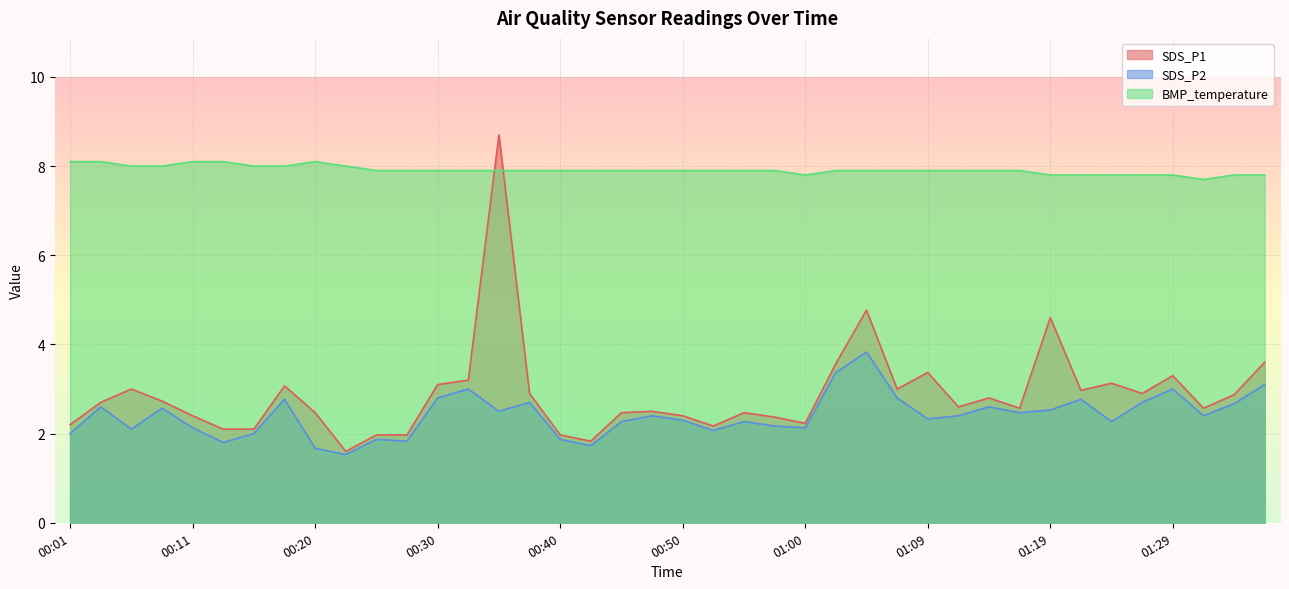

Which category has the highest value across all series?

00:35